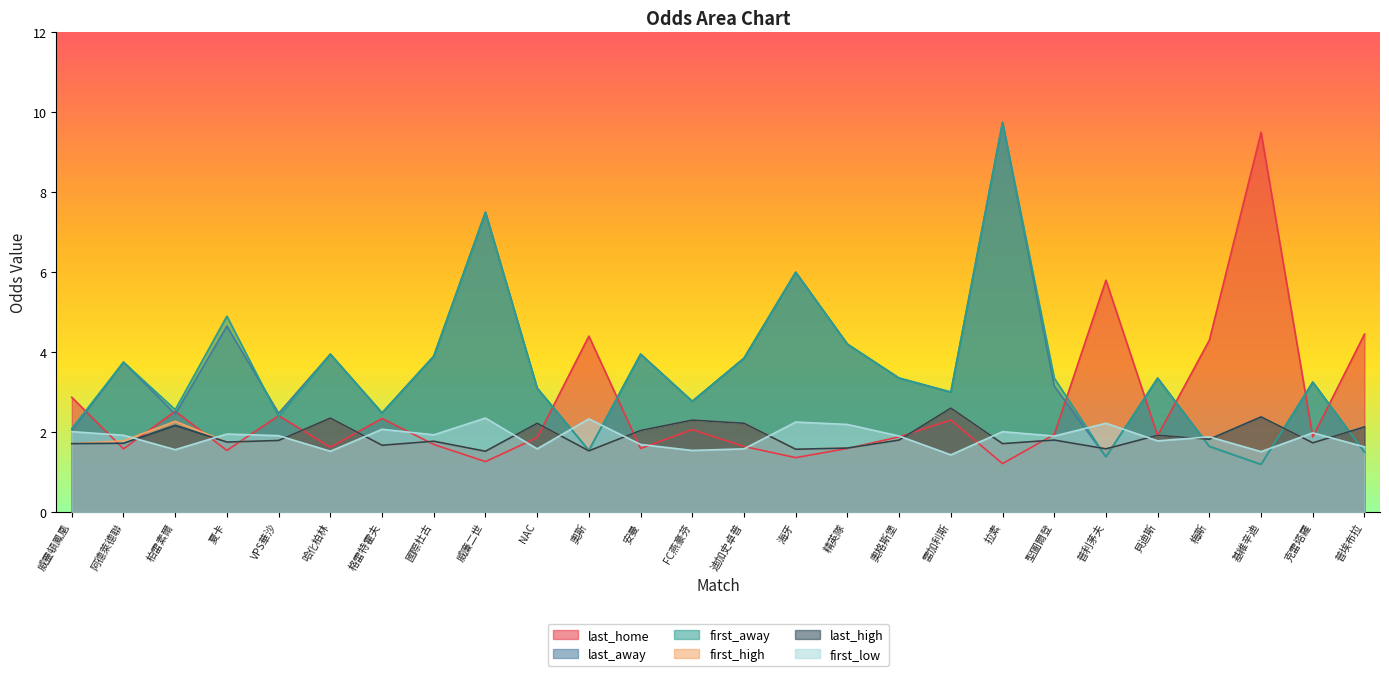

What is the value of the last_home point at the 22nd from the left?

1.9